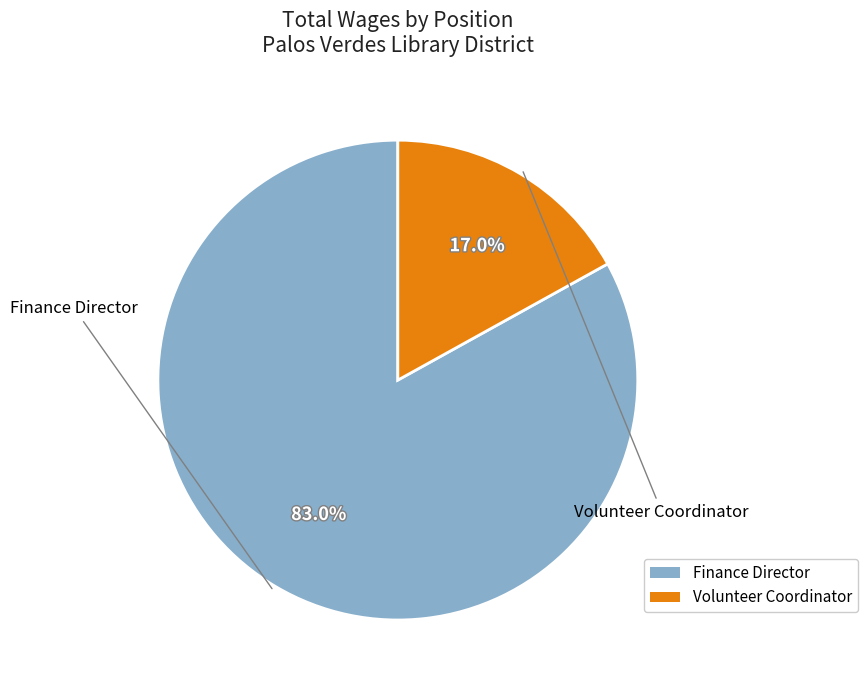

Is the sum of Finance Director and Volunteer Coordinator greater than half?

Yes